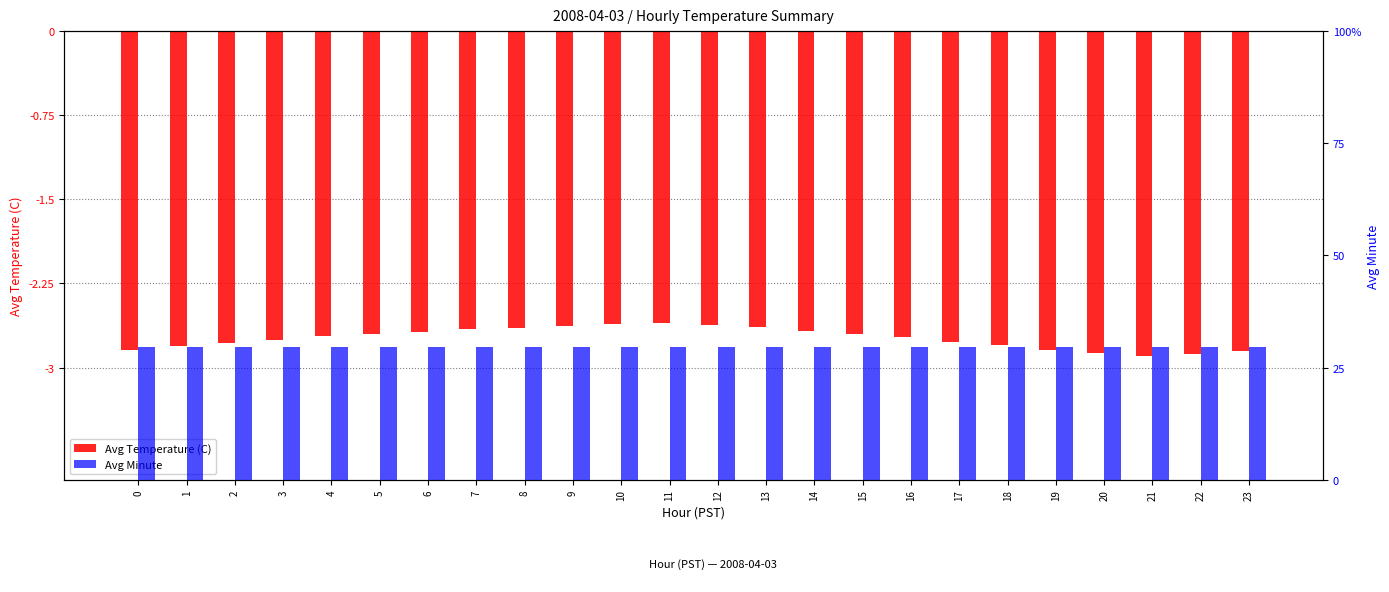

Which category has the lowest value in the Avg Temperature (C) series?

21